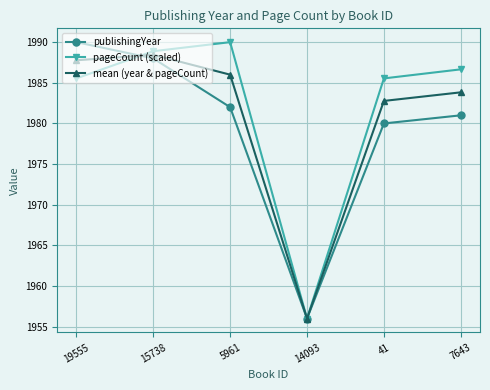

At which category does mean (year & pageCount) reach its first local peak?

15738